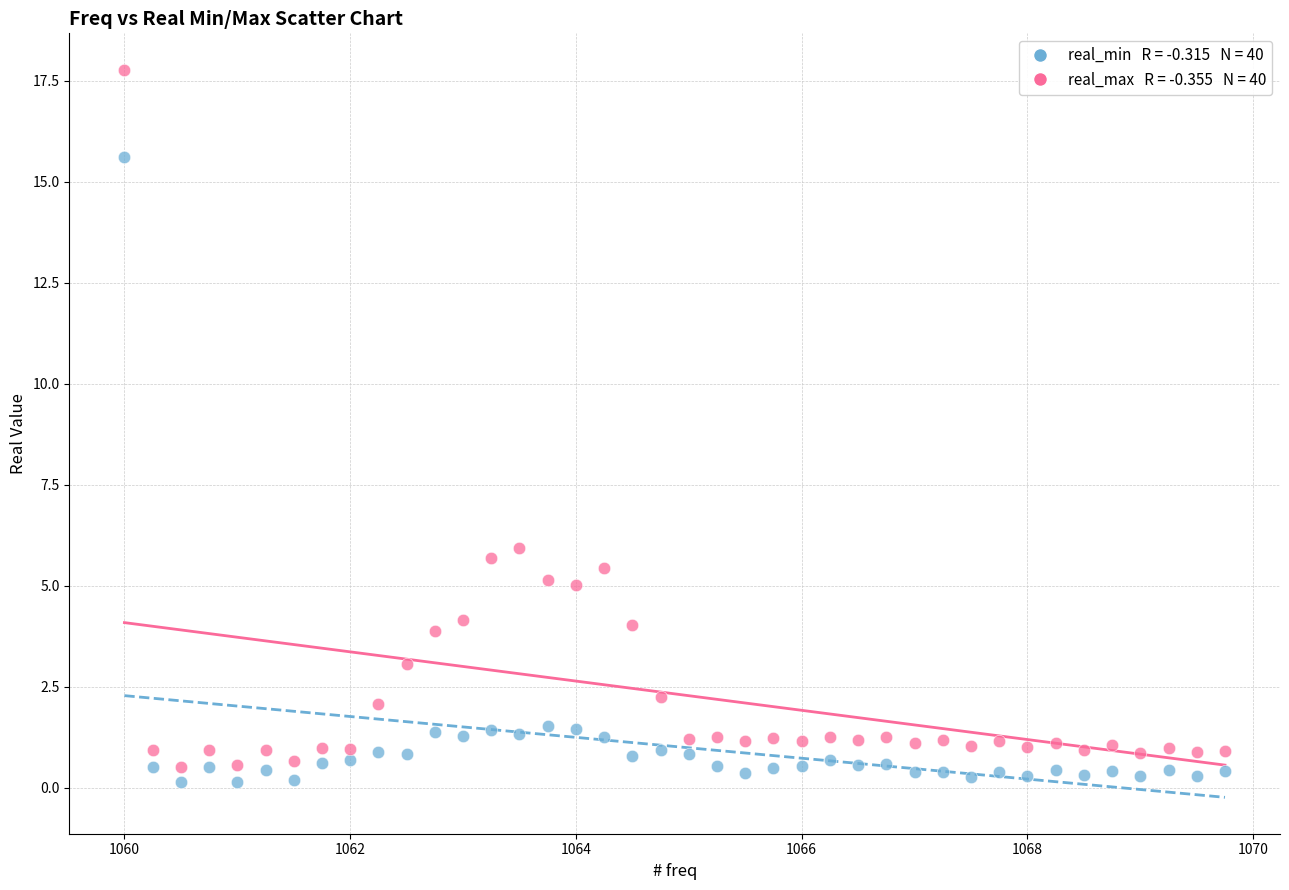

Across all series, what Y value is closest to 8?

5.9